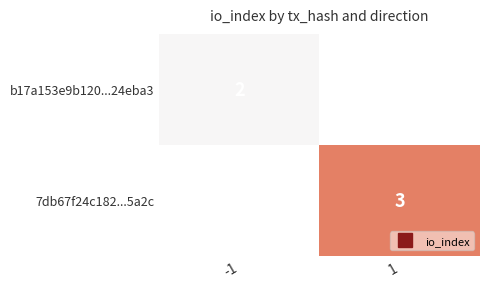

How many categories are shown in the chart?

2